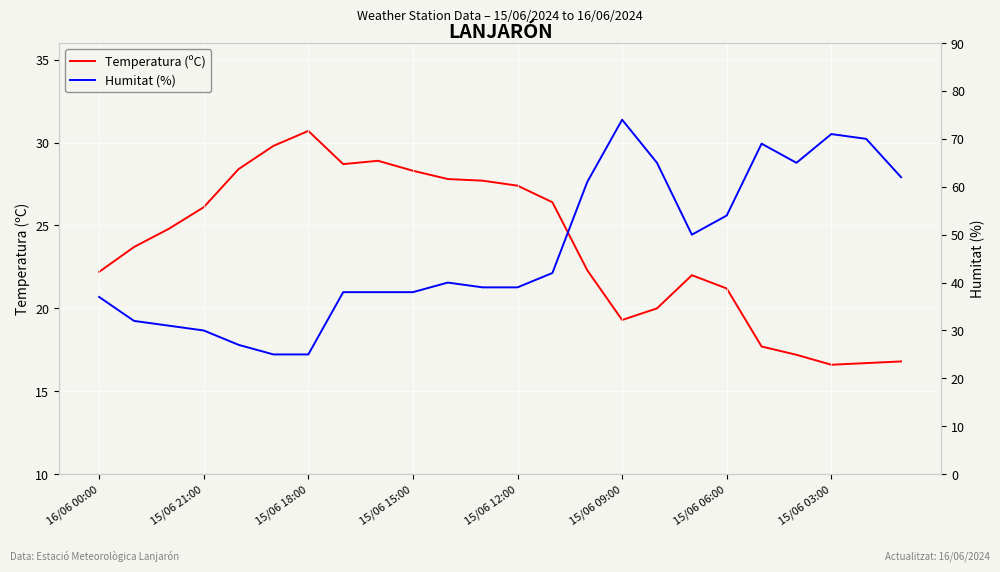

Where is the first local maximum for Temperatura (ºC)?

15/06 18:00